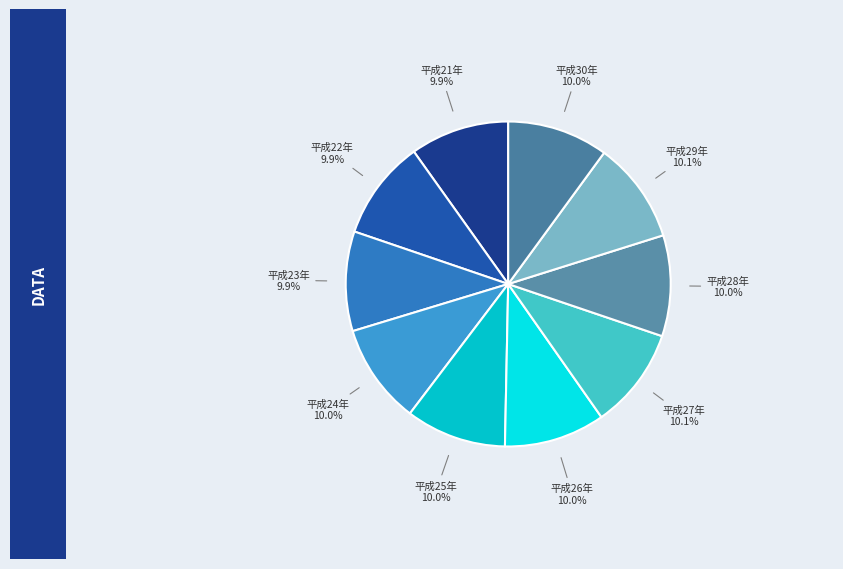

To the nearest percent, what portion does 平成26年 represent?

10%